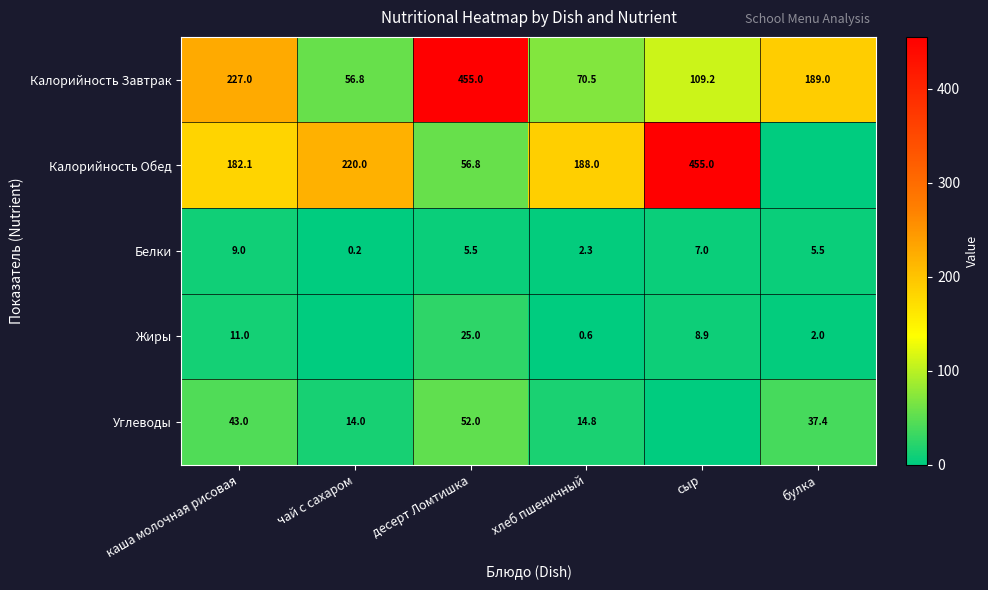

Which has a higher value, каша молочная рисовая or сыр?

каша молочная рисовая